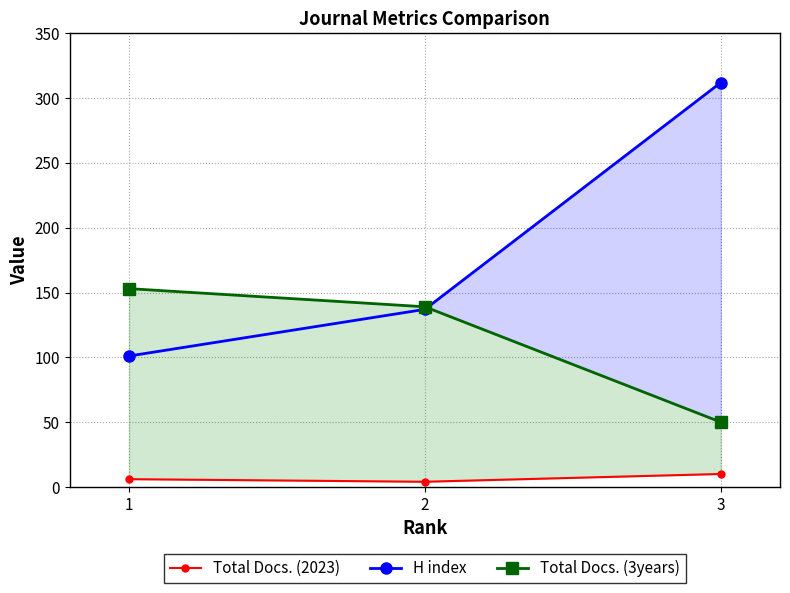

Between 2 and 3, which series saw the biggest shift?

H index